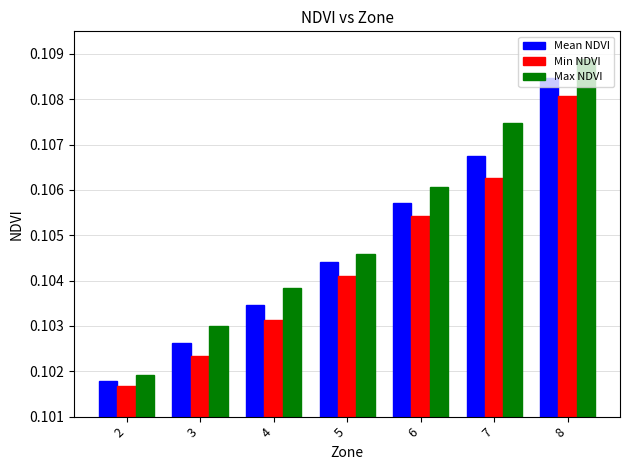

Count the number of data series in this chart.

3